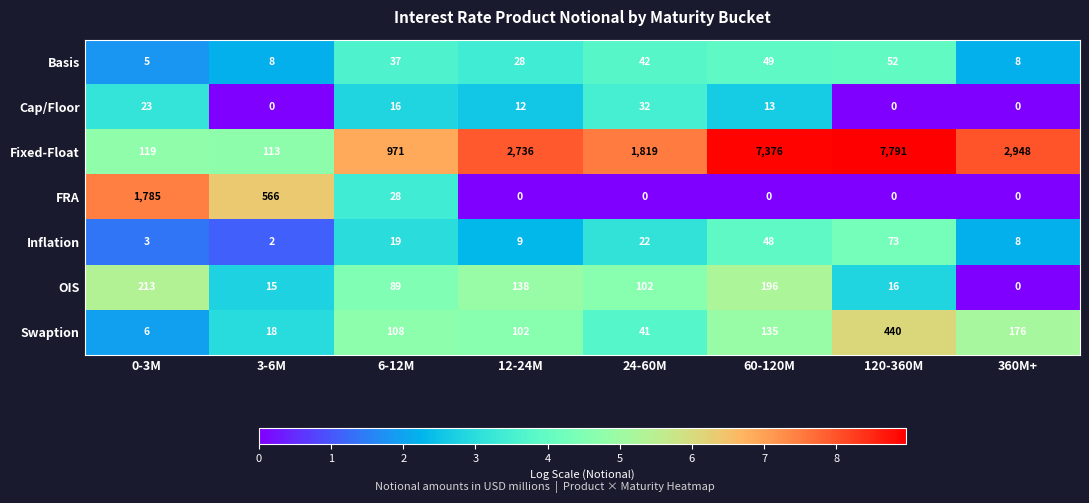

How many categories are shown in the chart?

8